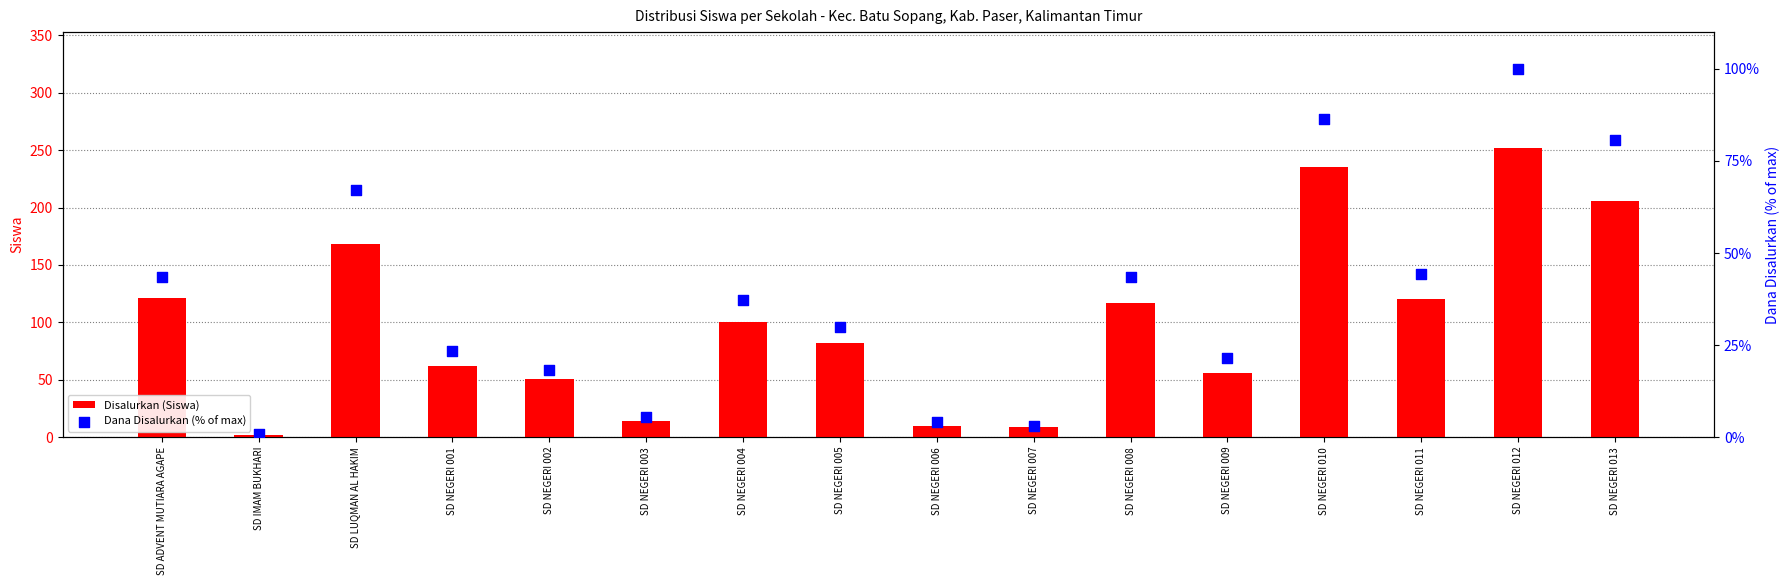

Which series has the largest total across all categories?

Disalurkan (Siswa)